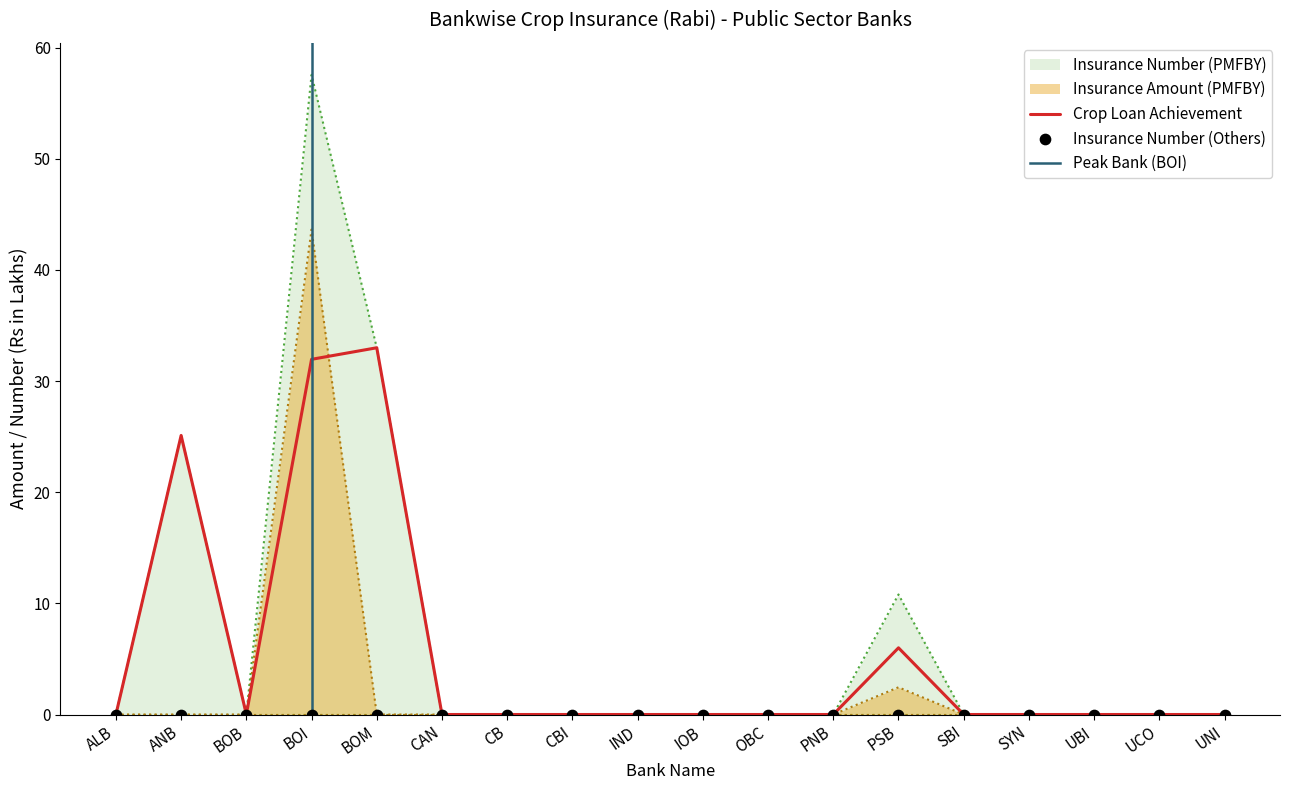

Which series reaches the maximum Y coordinate?

Insurance Number (PMFBY)